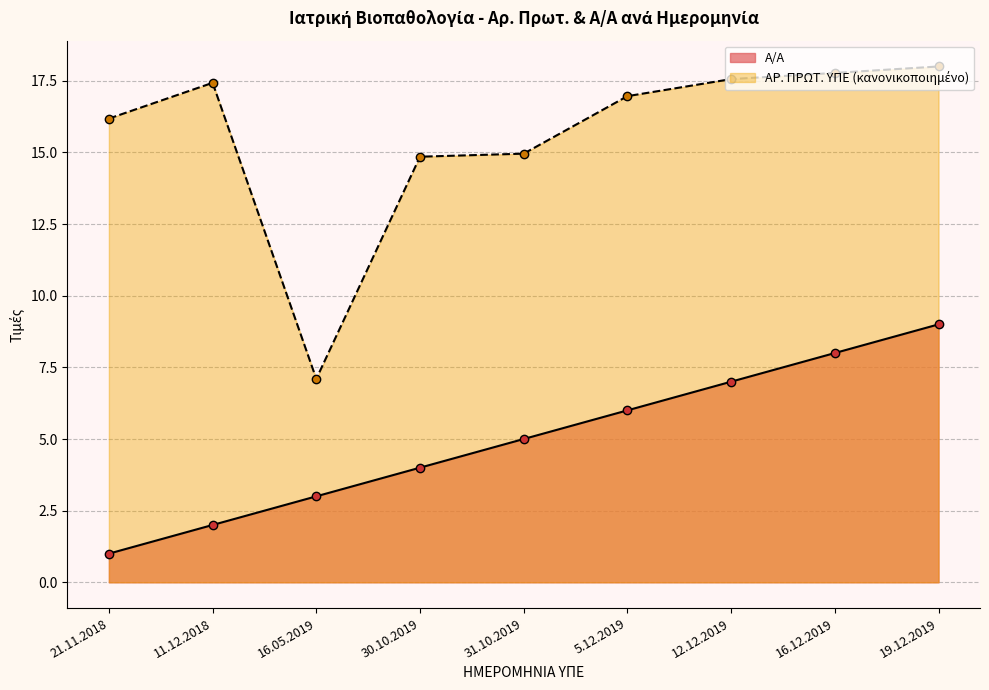

True or false: ΑΡ. ΠΡΩΤ. ΥΠΕ and Α/Α intersect in this chart.

False